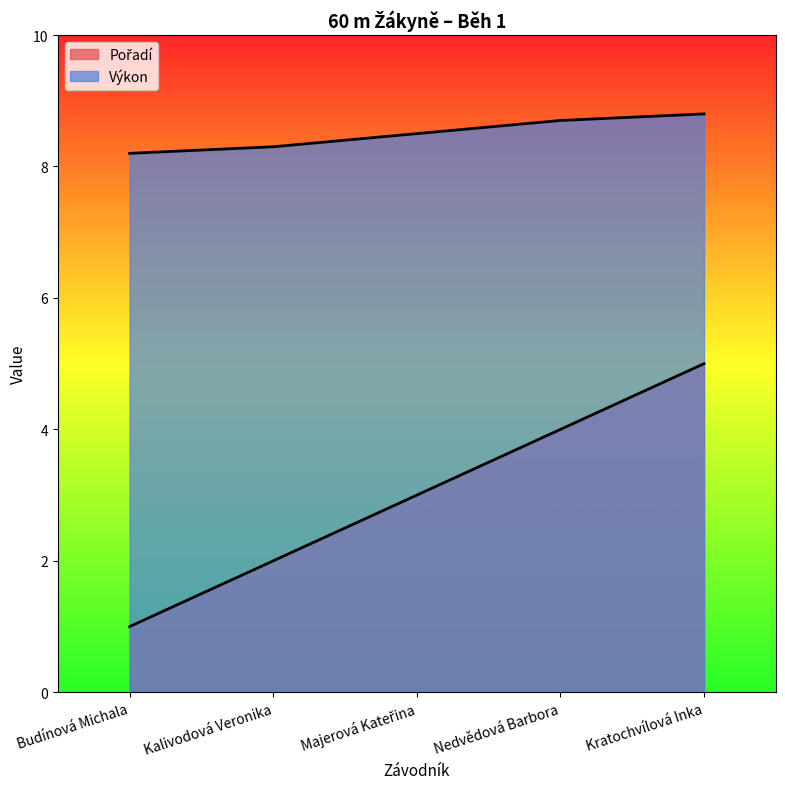

How many data points does each series have?

5